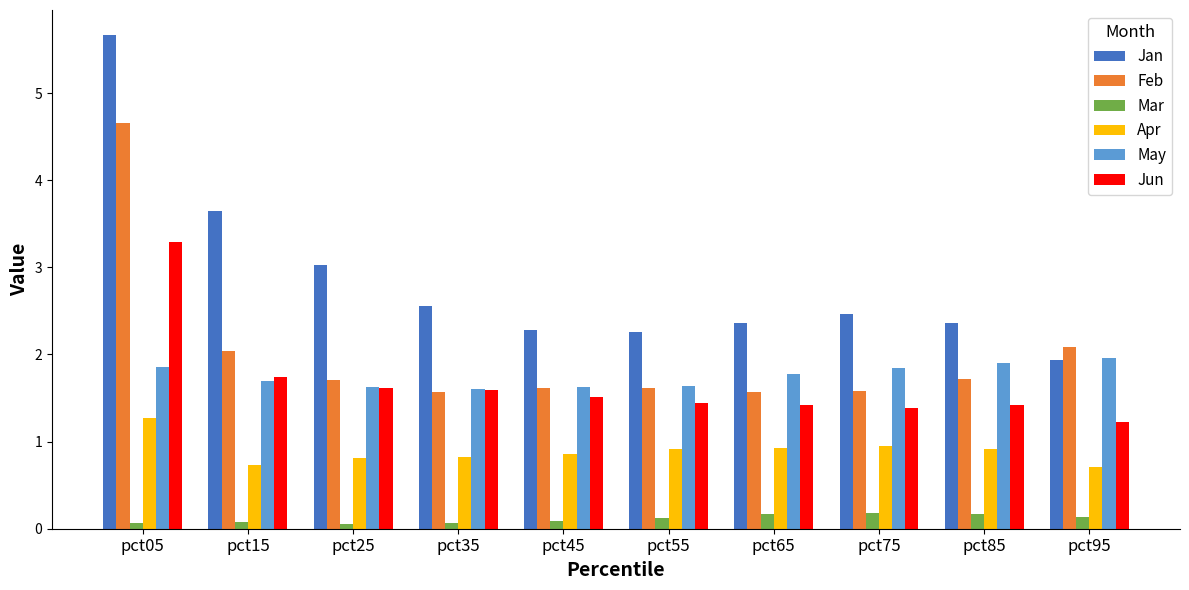

Is it true that Jun equals 3.3 at pct05?

True